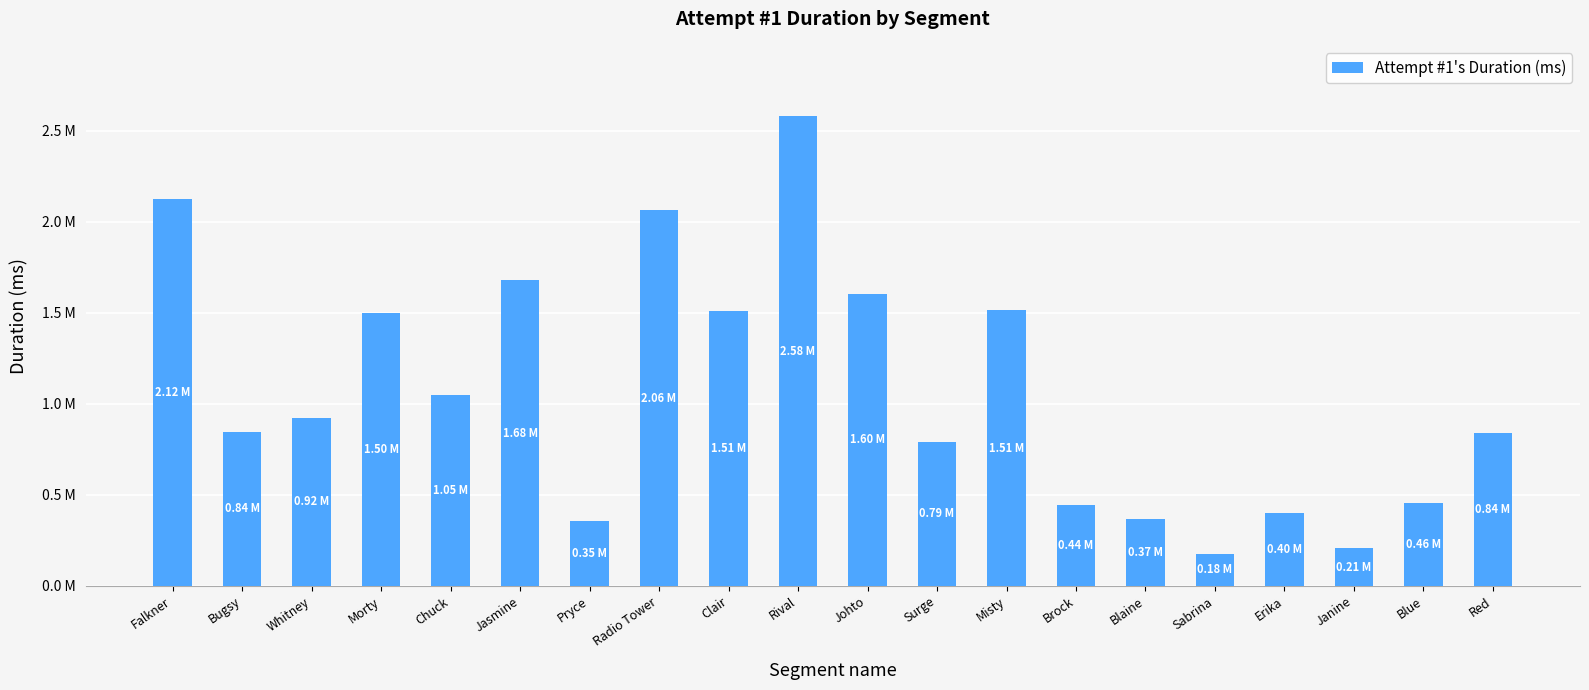

Are the bars horizontal?

No